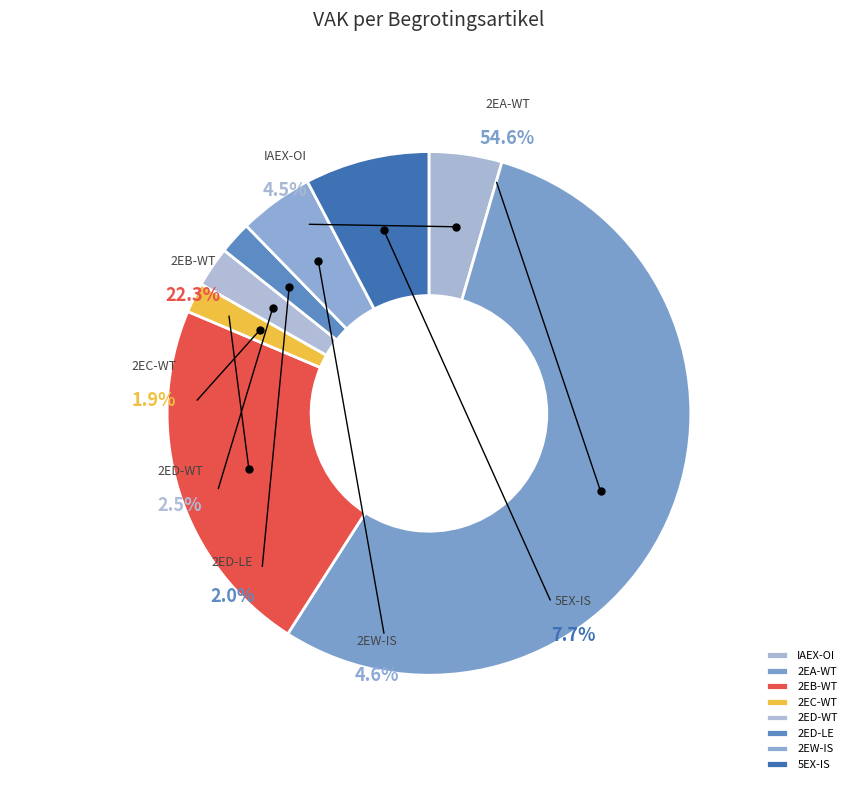

What portion of the pie excludes SJ0-9SGIAEX-OI?

95.5%